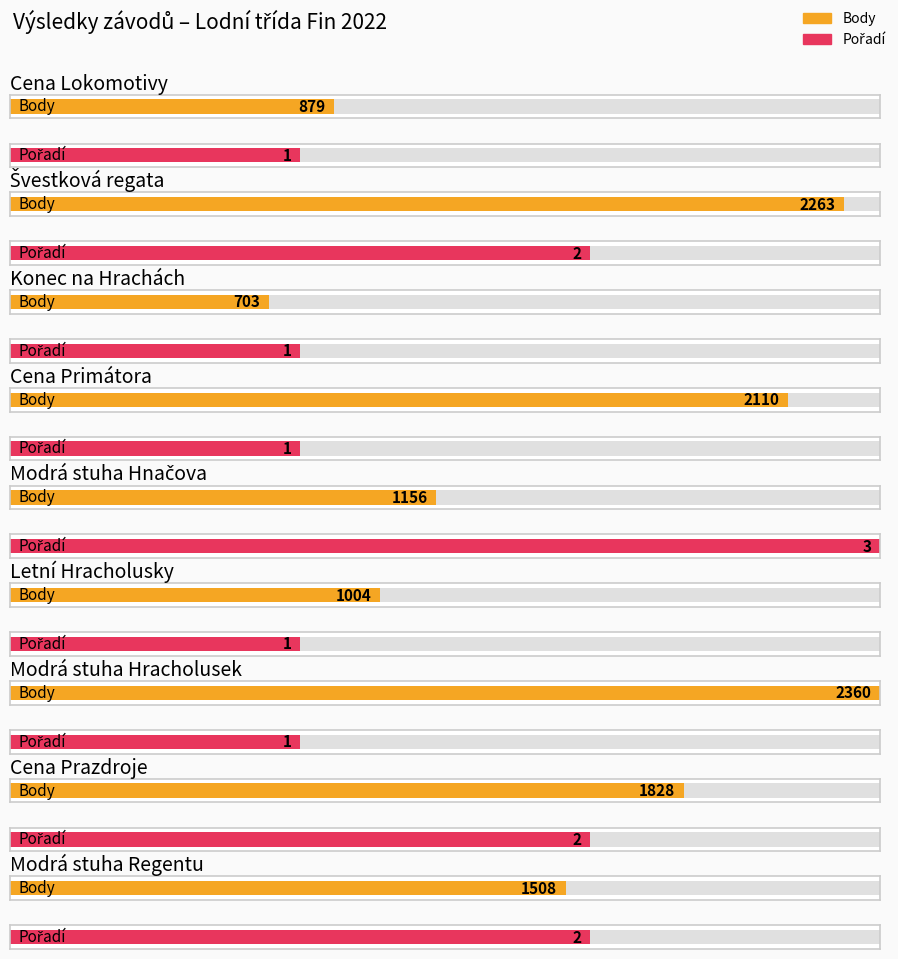

Reading left to right, what are all the values shown in this chart?

Body: Cena Lokomotivy=879	Švestková regata=2263	Konec na Hrachách=703	Cena Primátora=2110	Modrá stuha Hnačova=1156	Letní Hracholusky=1004	Modrá stuha Hracholusek=2360	Cena Prazdroje=1828	Modrá stuha Regentu=1508
Pořadí: Cena Lokomotivy=1	Švestková regata=2	Konec na Hrachách=1	Cena Primátora=1	Modrá stuha Hnačova=3	Letní Hracholusky=1	Modrá stuha Hracholusek=1	Cena Prazdroje=2	Modrá stuha Regentu=2